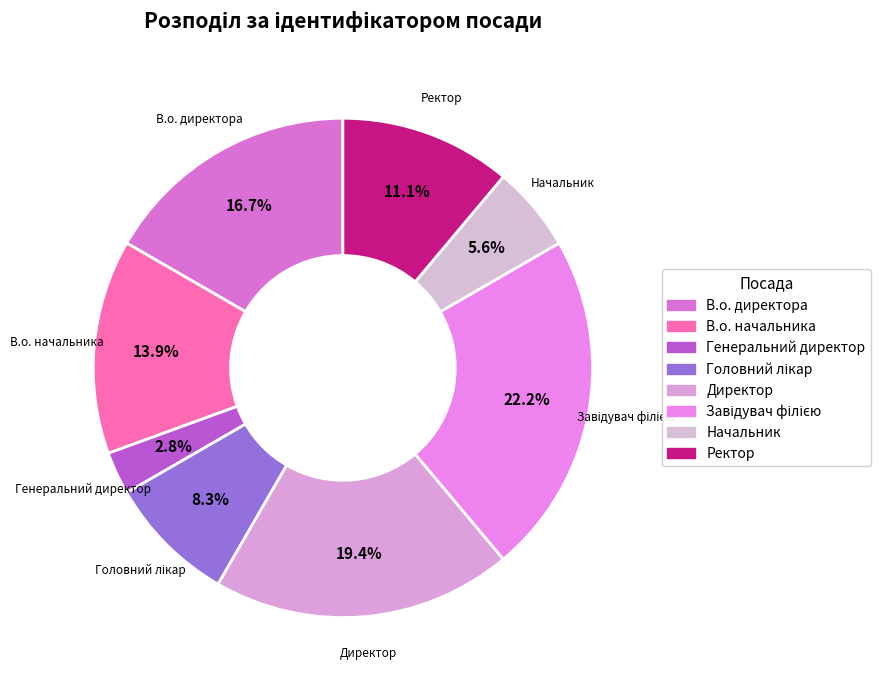

How many slices are in this pie chart?

8